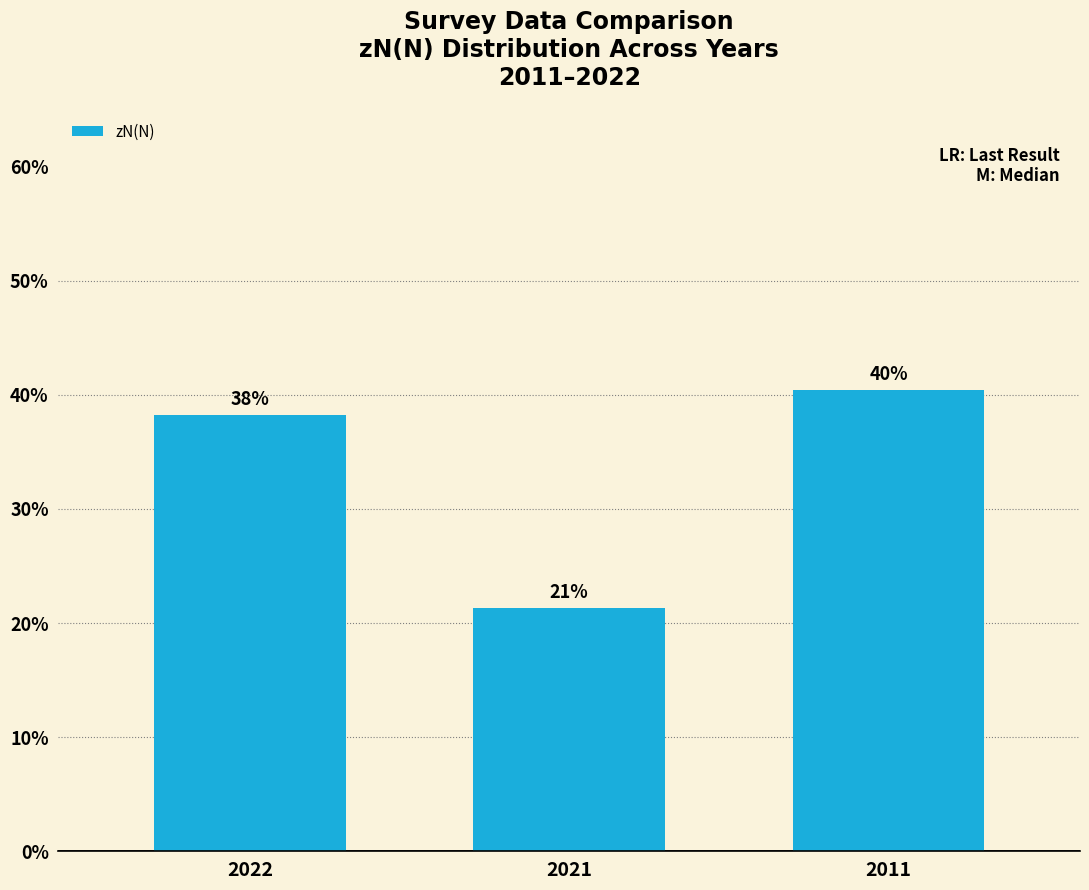

How many bars are there in total?

3